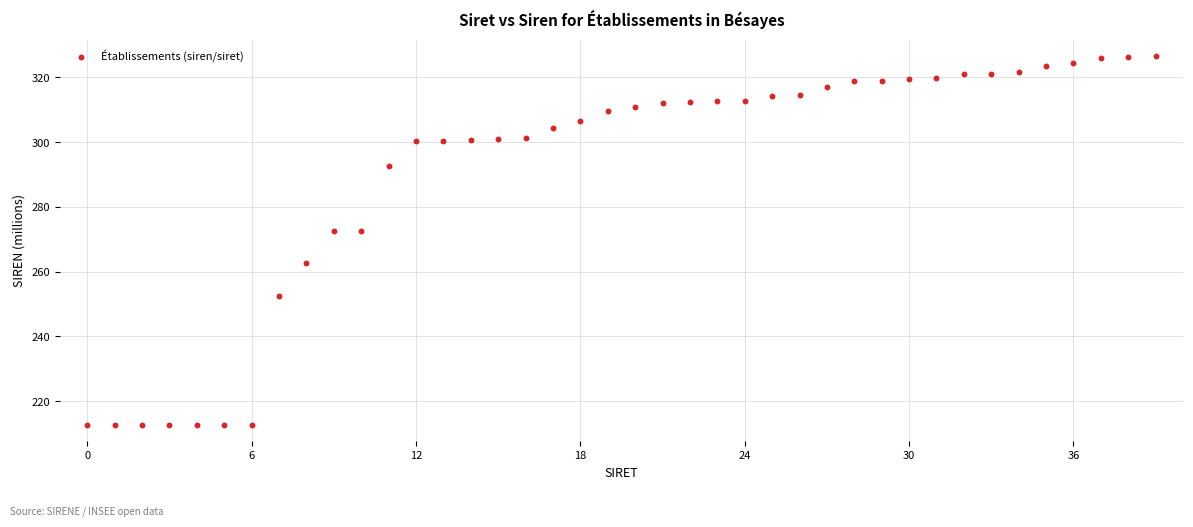

What is the range of Y values (max minus min)?

114.1